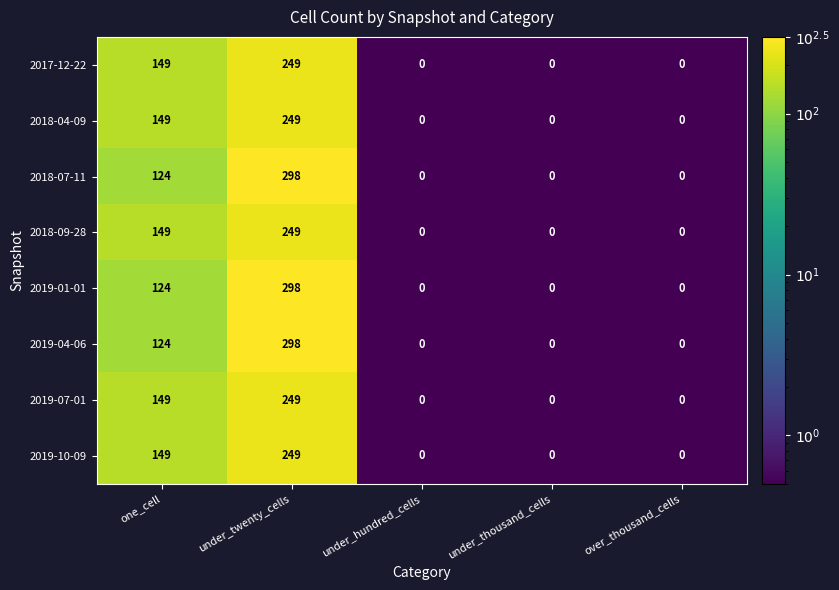

What is the approximate value of 2019-04-06 at one_cell, to the nearest 10?

120